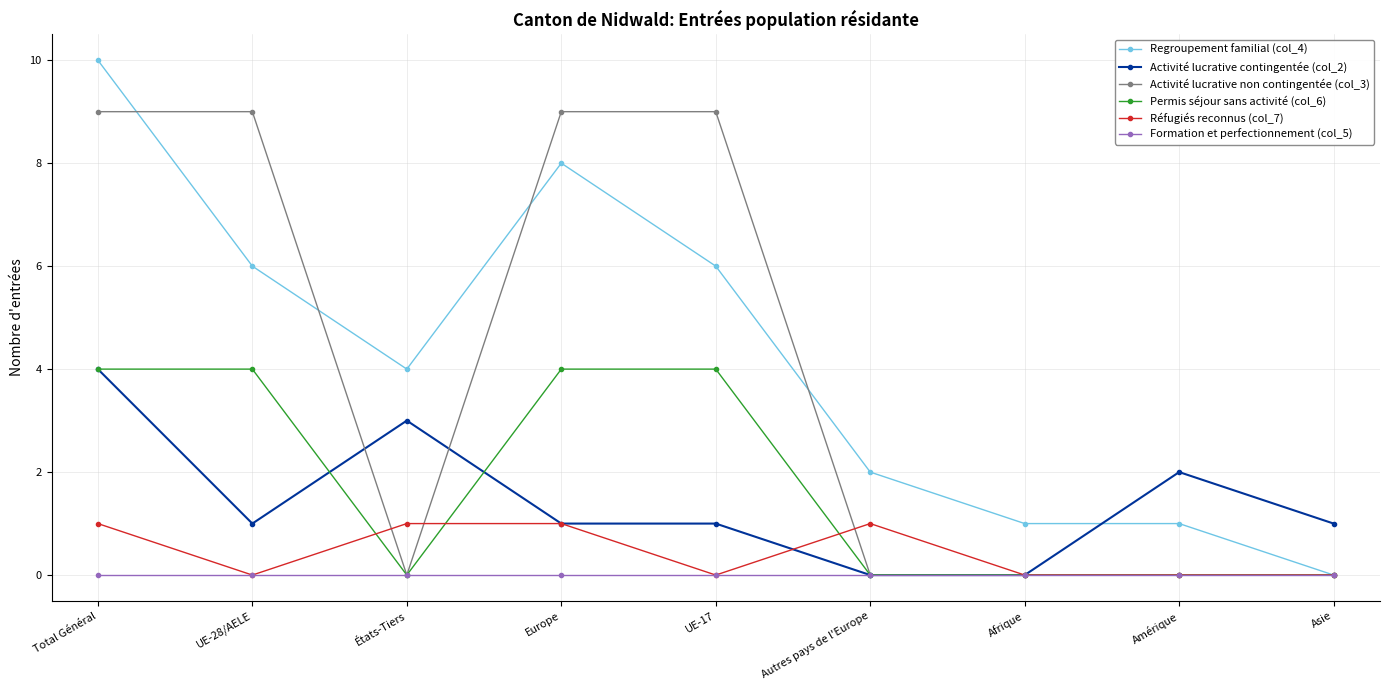

Which category has the highest value in the Regroupement familial (col_4) series?

Total Général